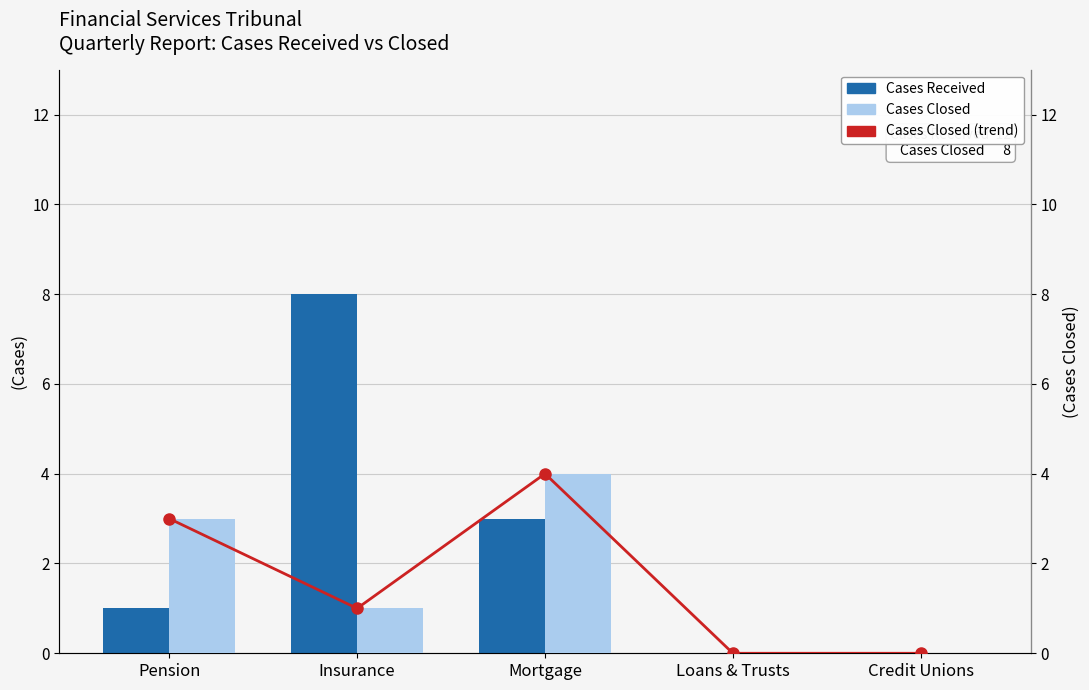

What is the sum of the Cases Closed (trend) values at Loans & Trusts and Mortgage?

4